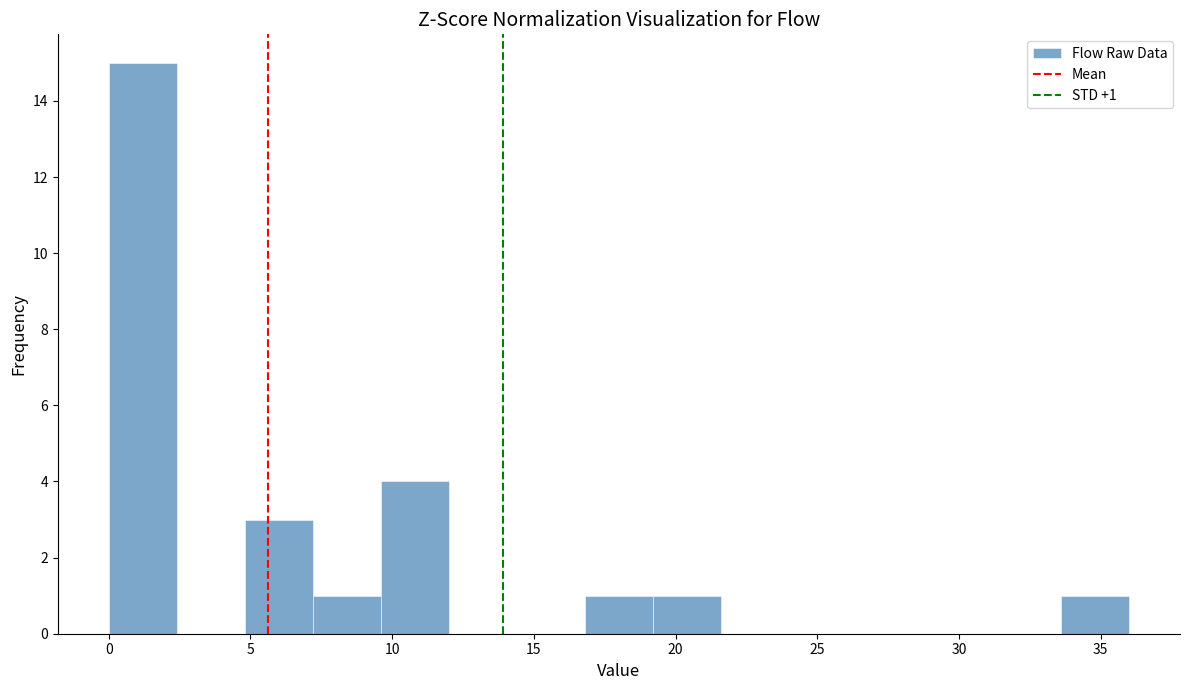

Over which range of the x-axis is the bar tallest?

0.0 to 2.4